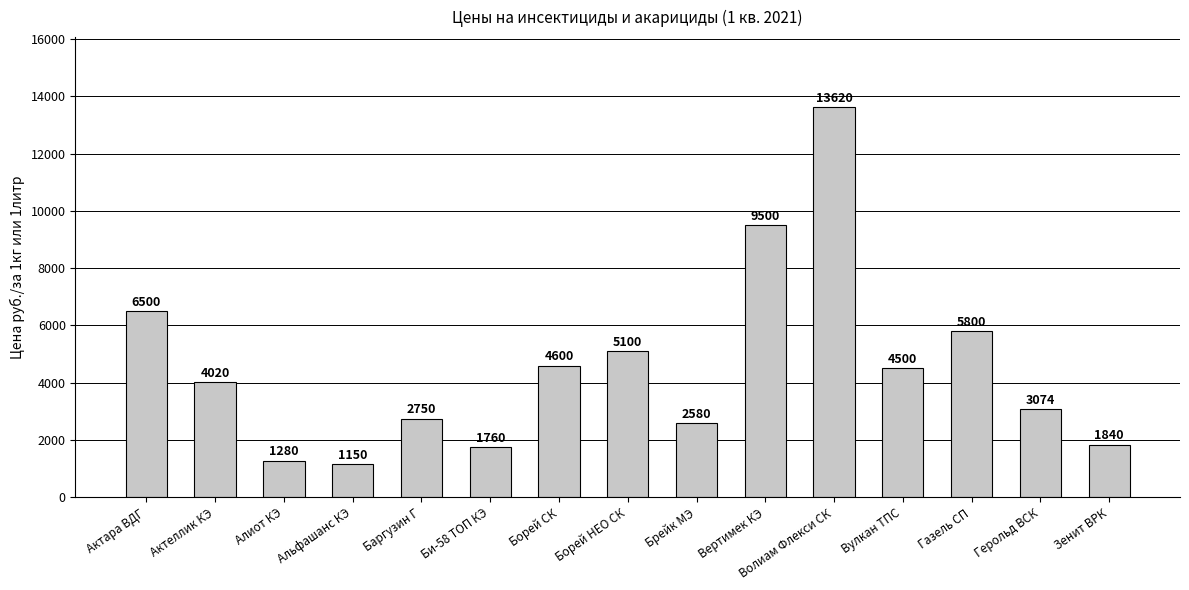

Reading right to left, list all the values displayed in this chart.

1840	3074	5800	4500	13620	9500	2580	5100	4600	1760	2750	1150	1280	4020	6500